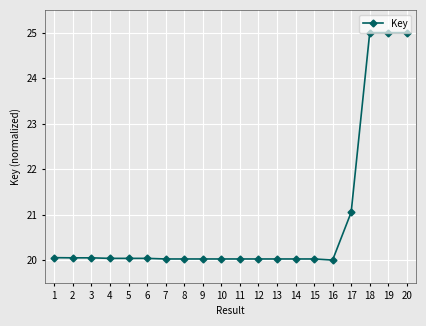

What is the ratio of the value at 10 to the value at 20?

0.8